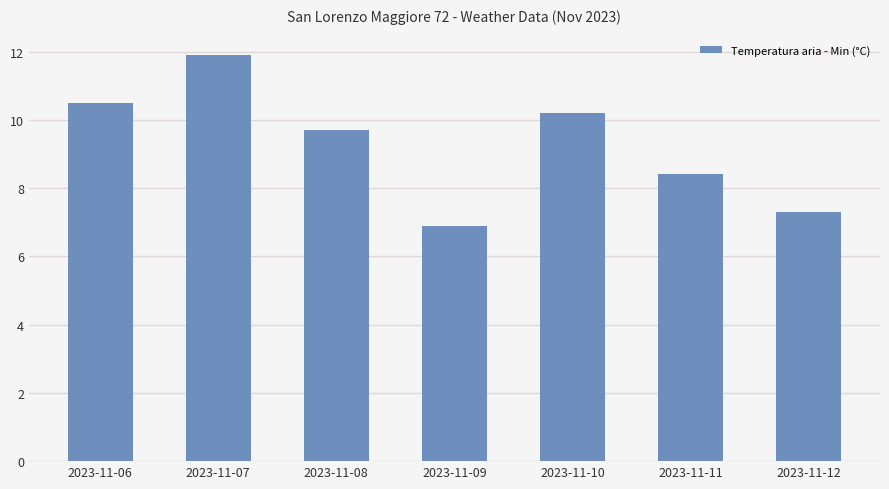

What is the sum of the values at 2023-11-11 and 2023-11-08?

18.1